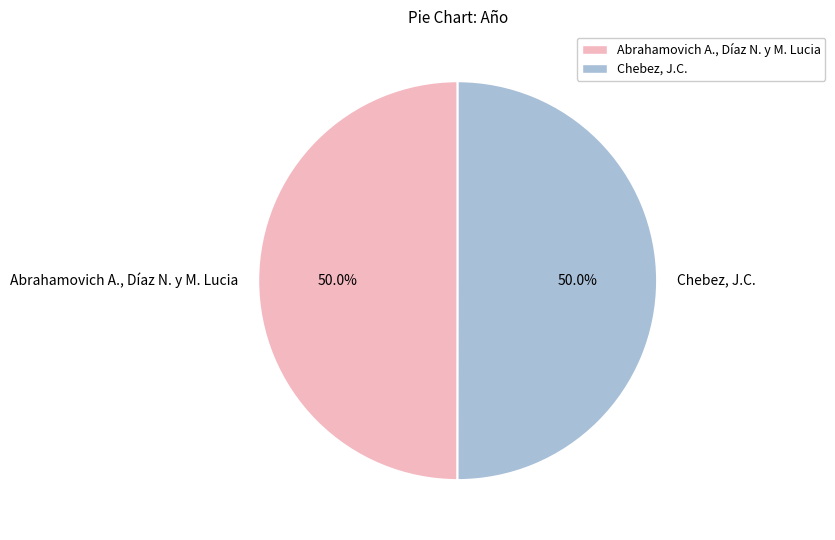

What percentage do Abrahamovich A., Díaz N. y M. Lucia and Chebez, J.C. together represent?

100.0%